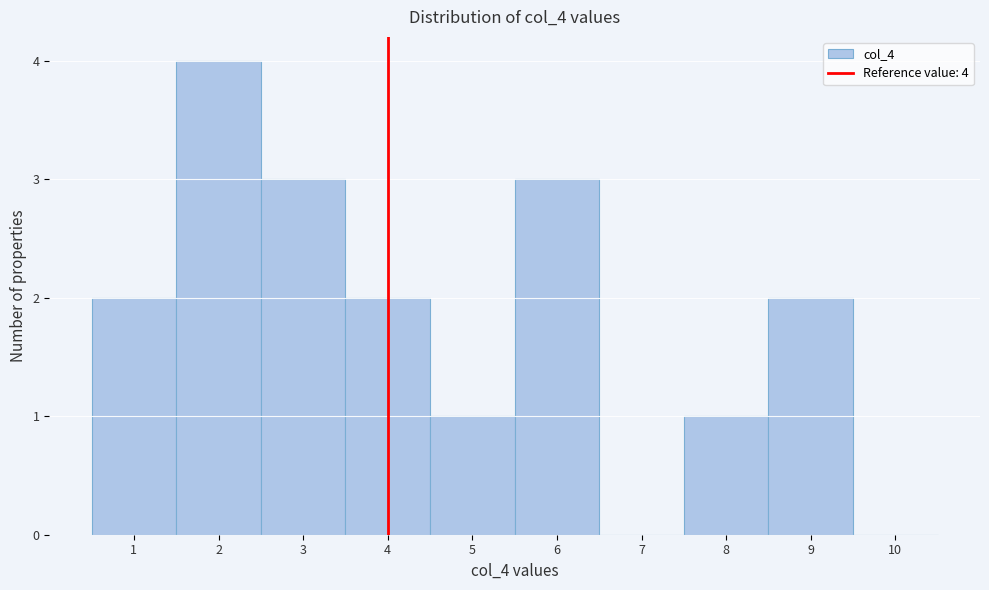

Over which range of the x-axis is the bar tallest?

1.5 to 2.5